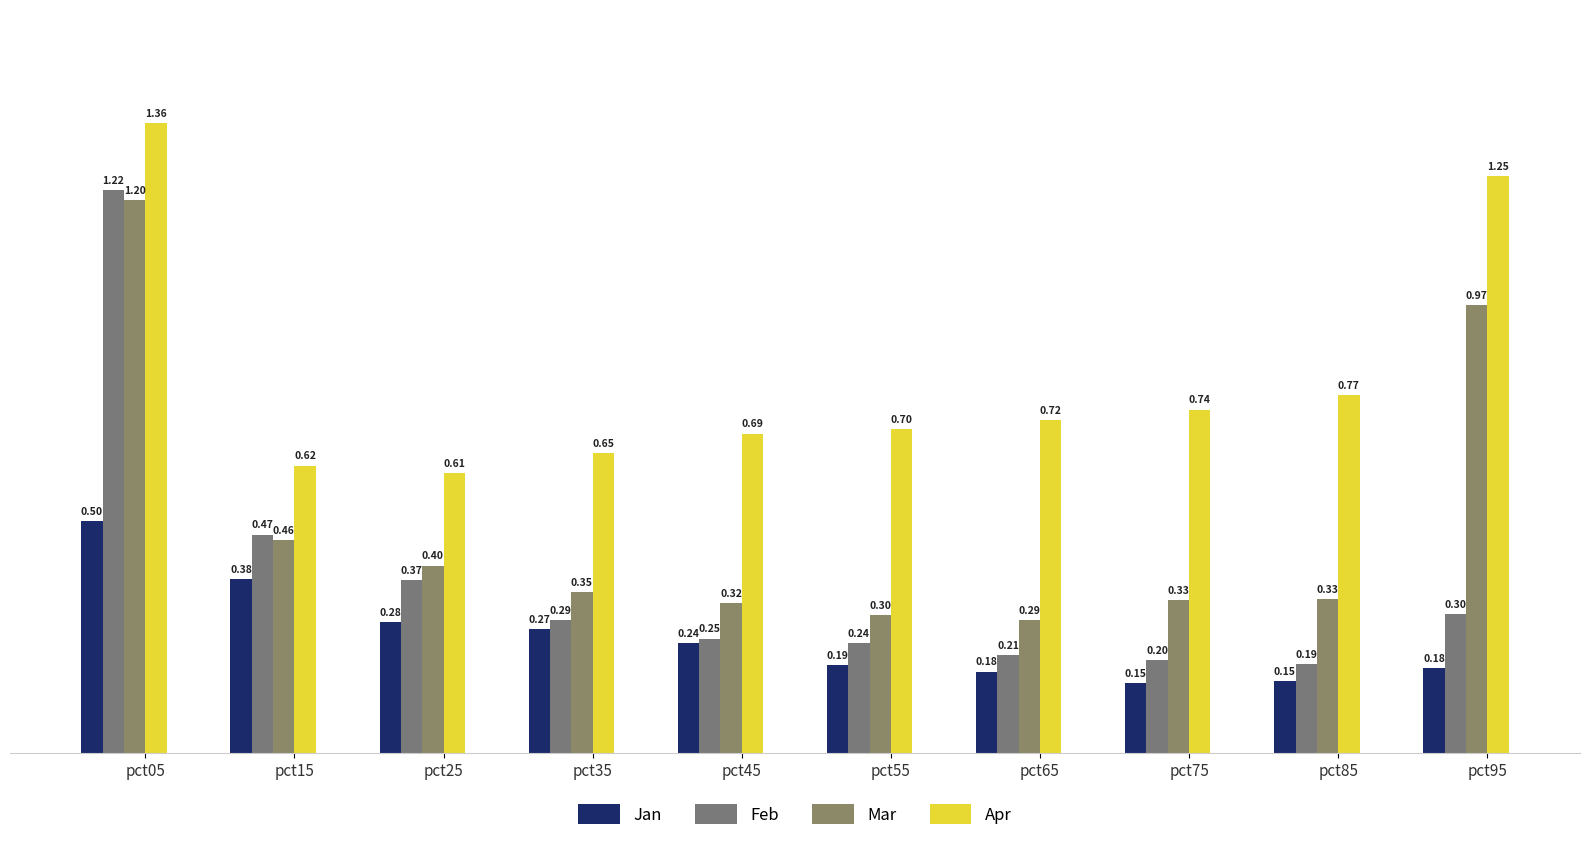

What is the highest value of the Mar series?

1.2